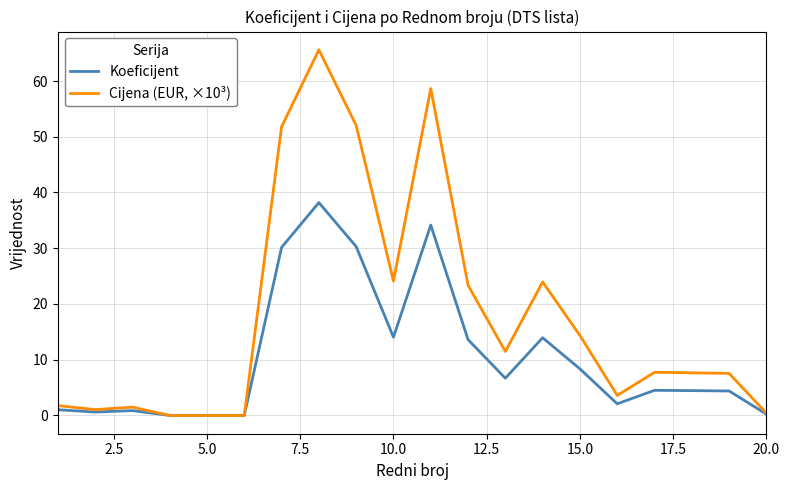

Which series has the widest spread of values?

Cijena (EUR, ×10³)